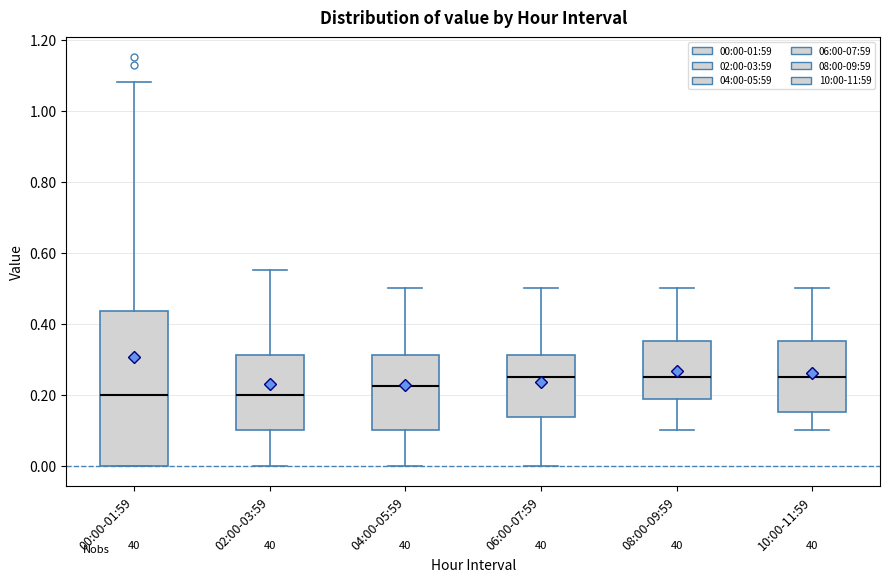

Which box is the tallest, from its lower edge to its upper edge?

00:00-01:59